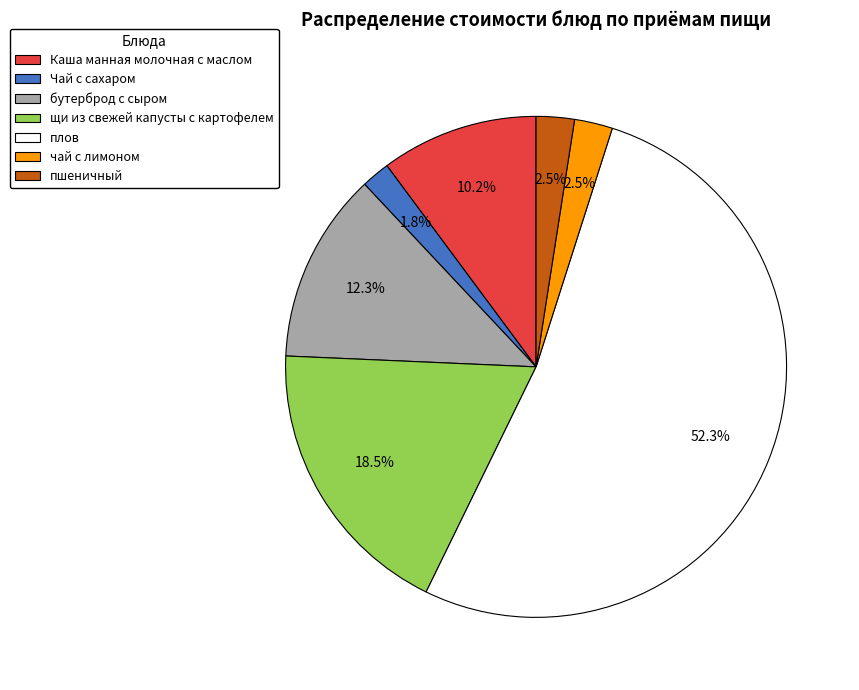

Between плов and бутерброд с сыром, which is larger?

плов